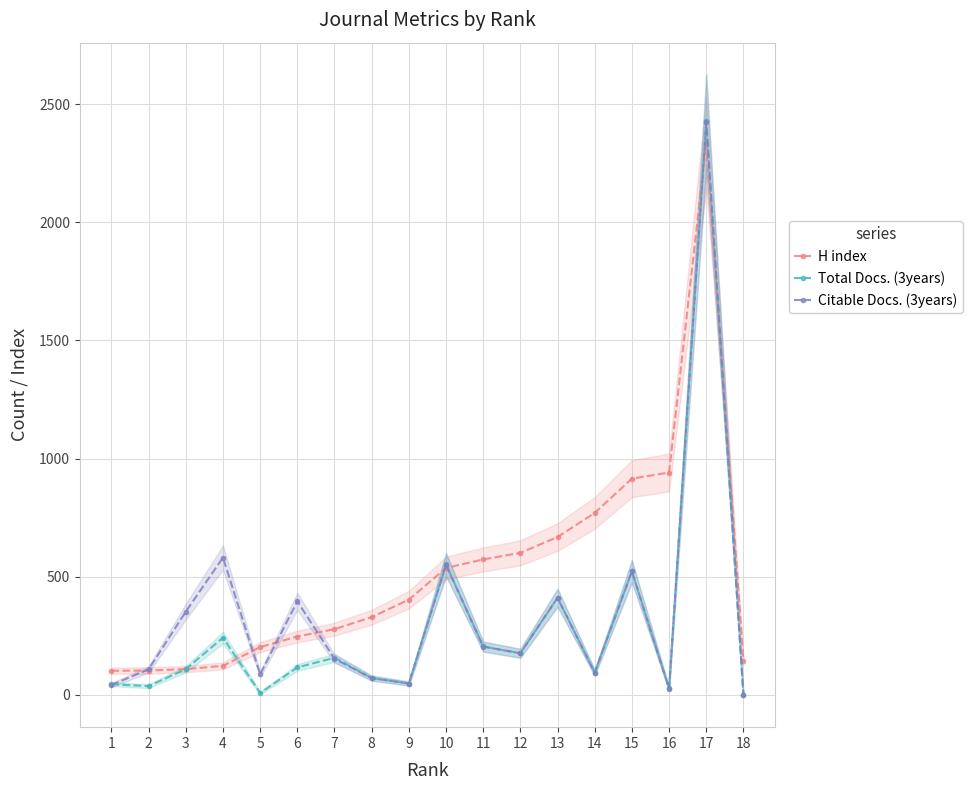

How many values in Citable Docs. (3years) are above zero?

17